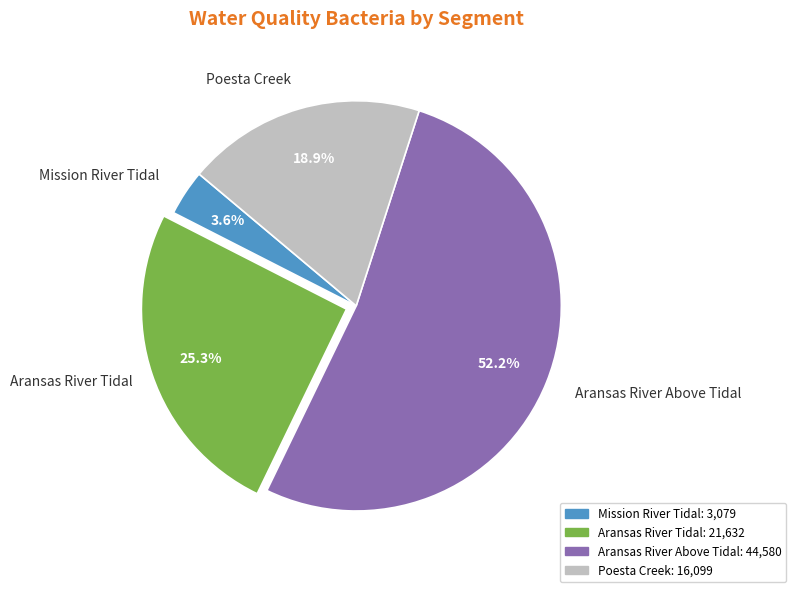

What is the ratio of the value at Aransas River Tidal to the value at Poesta Creek?

1.3